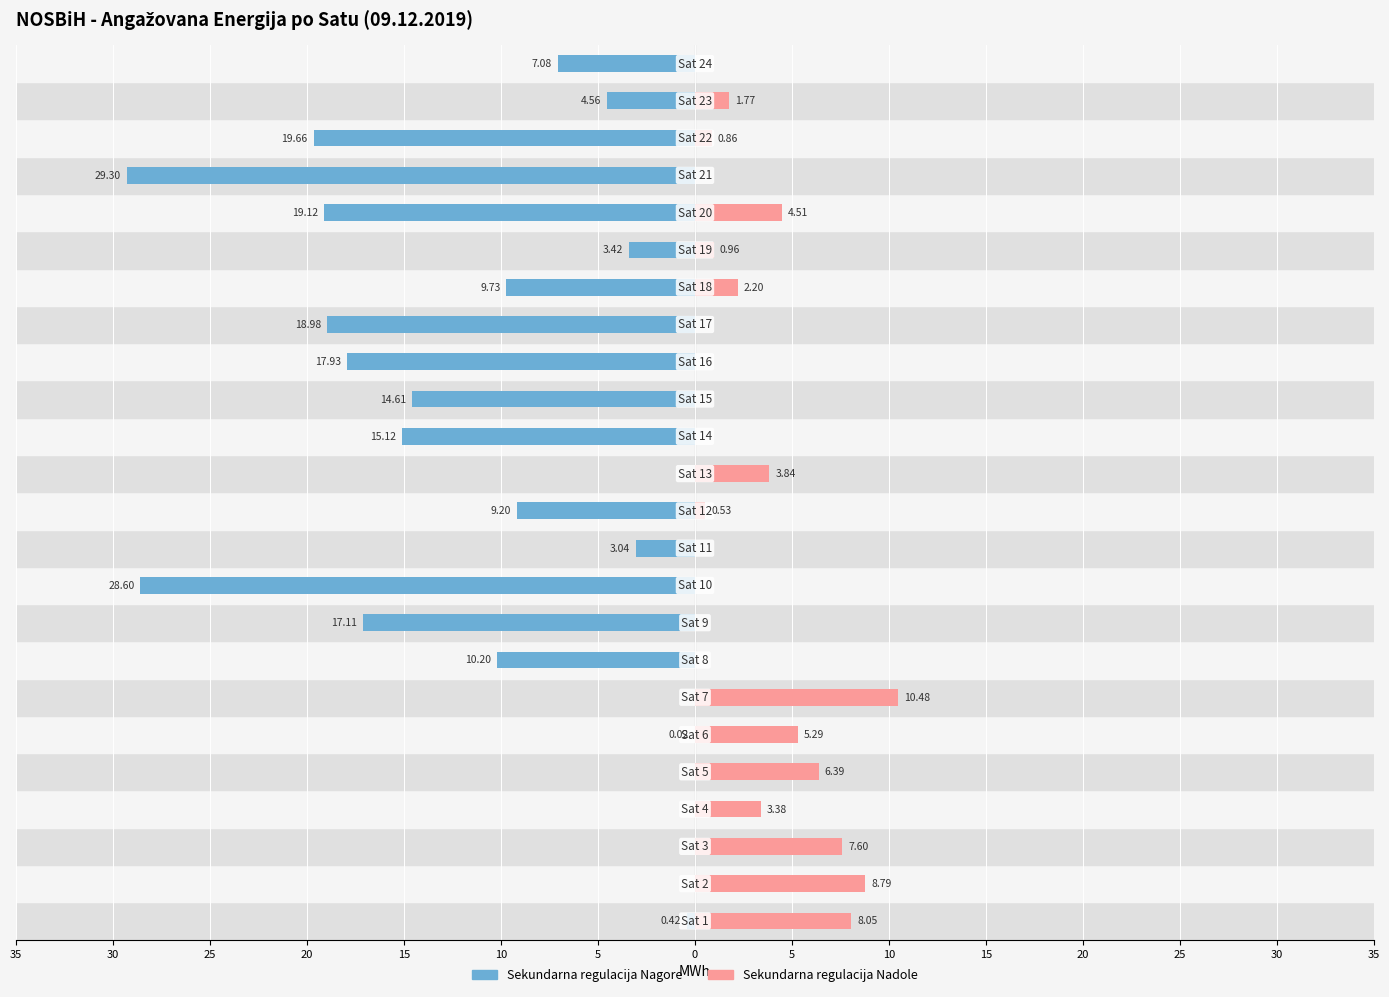

Which series changed the most between 5 and 10?

Sekundarna regulacija Nagore